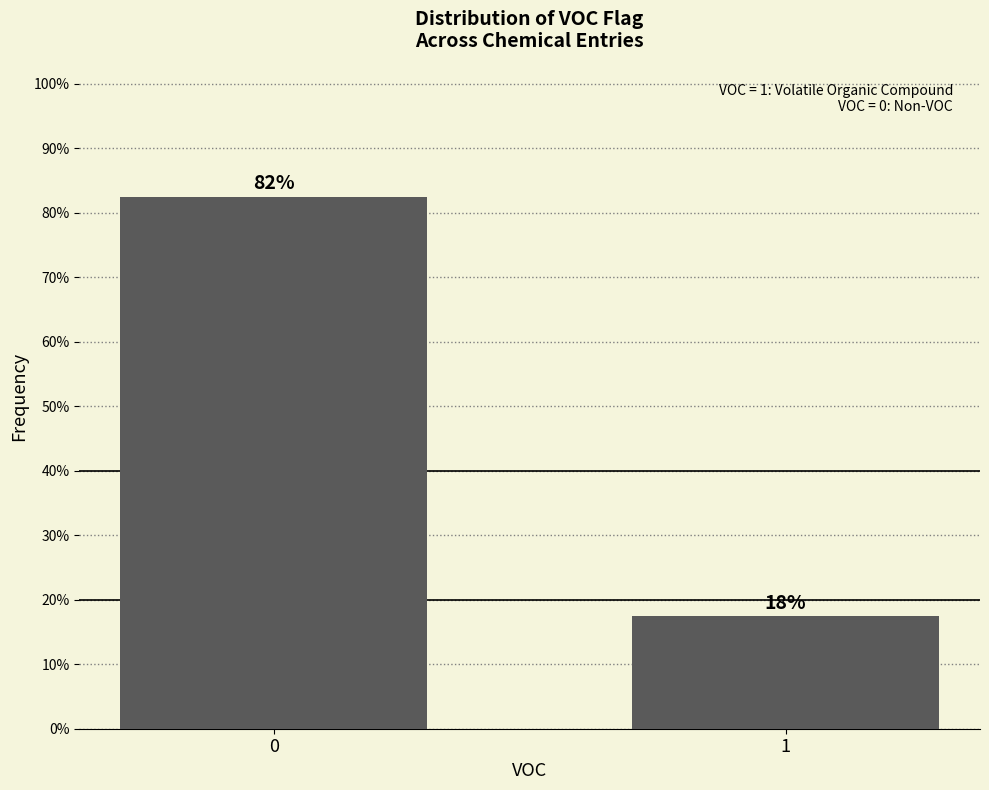

Are the bars horizontal?

No